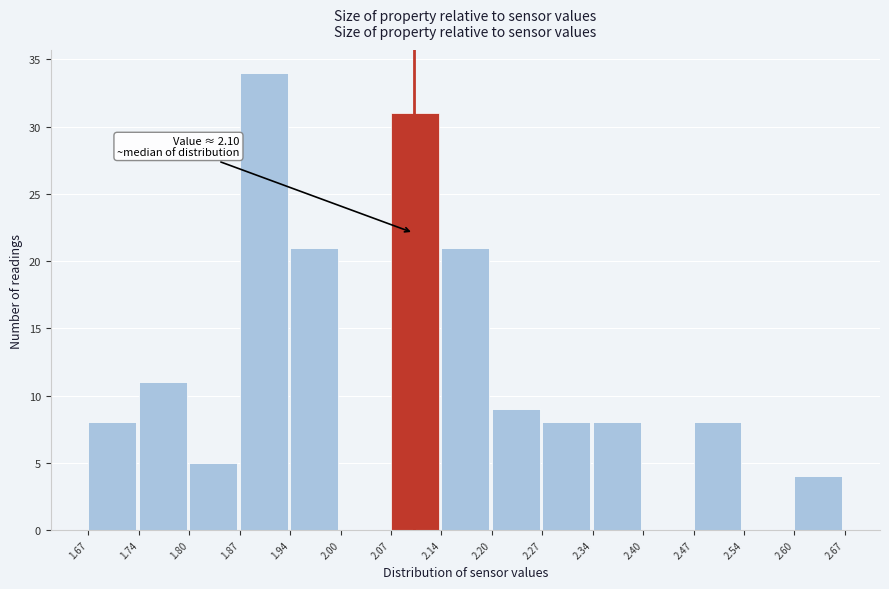

Which range on the x-axis has the tallest bar?

1.87 to 1.94